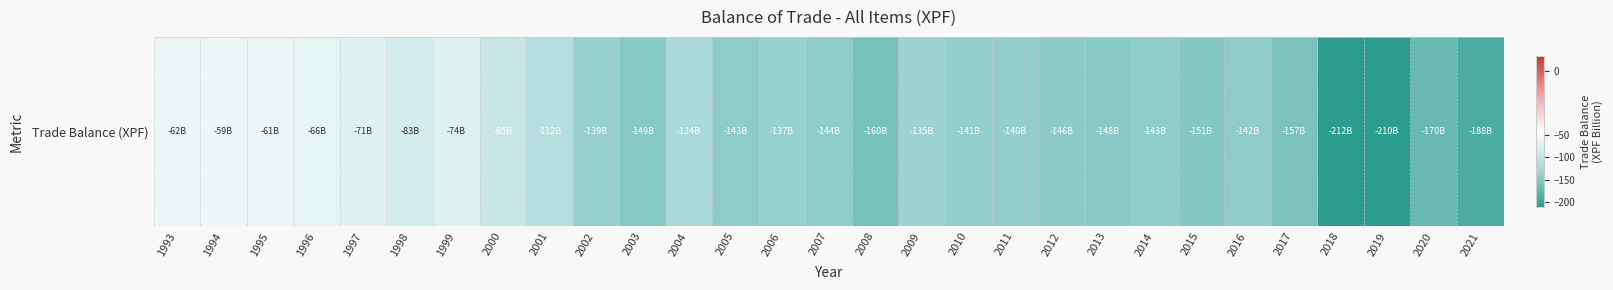

How many distinct data groups are displayed?

1